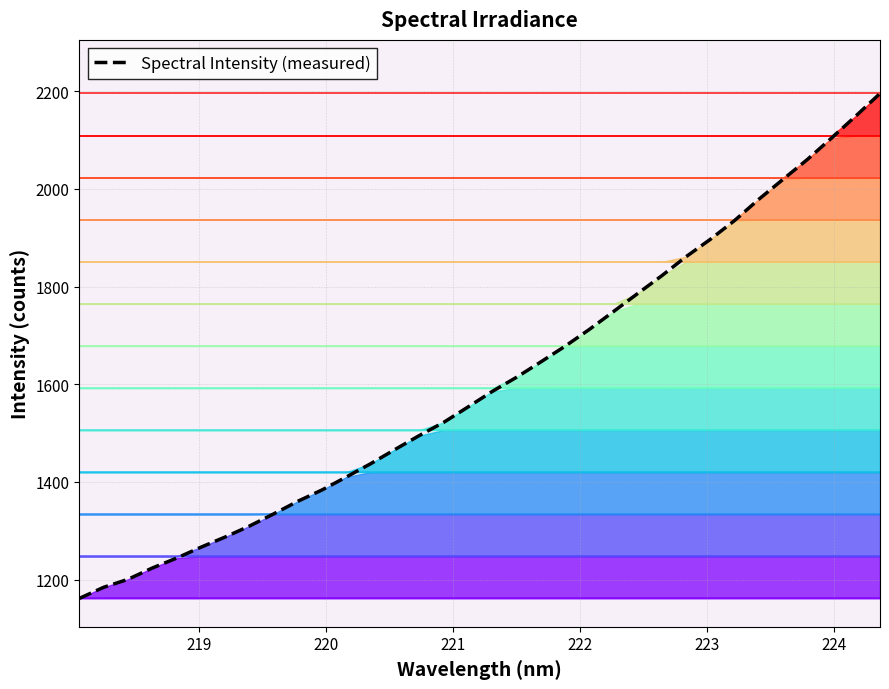

True or false: Spectral Intensity has more than 1 interior local peaks.

False